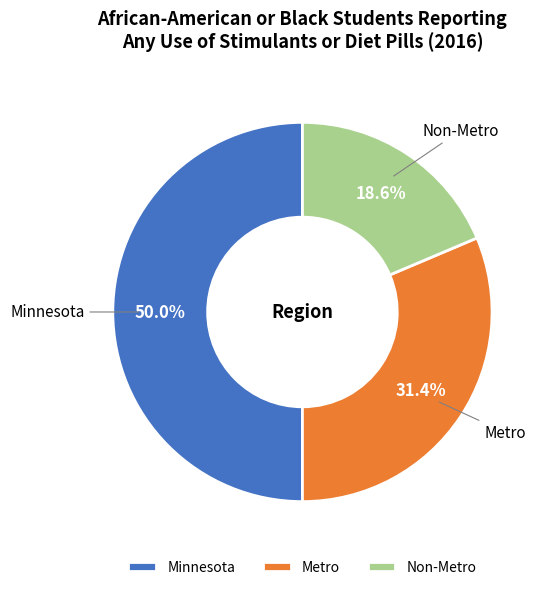

Does Non-Metro account for over 50% of the chart?

No